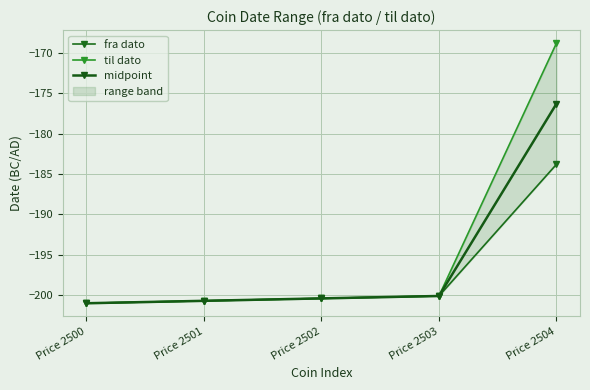

Which series has the largest total across all categories?

til dato